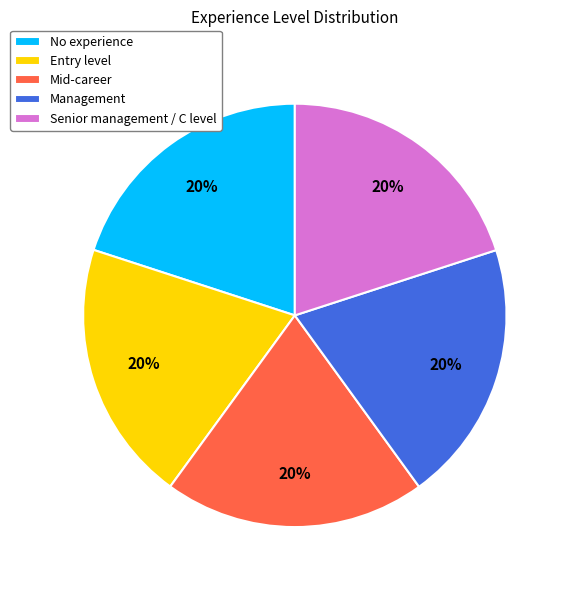

How many segments does this pie chart have?

5